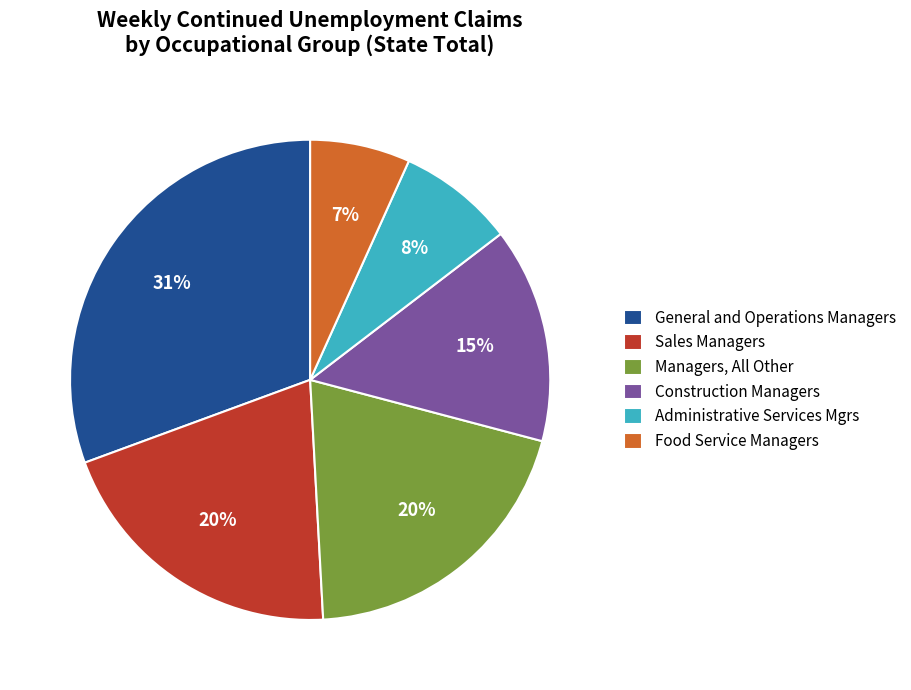

True or false: Construction Managers accounts for 1% of the total.

False